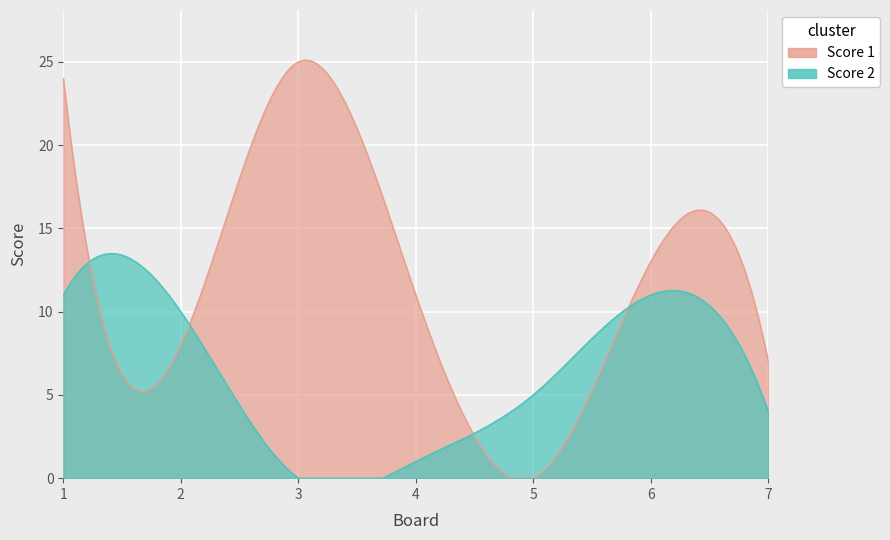

How many interior local valleys does the Score 1 series have?

2